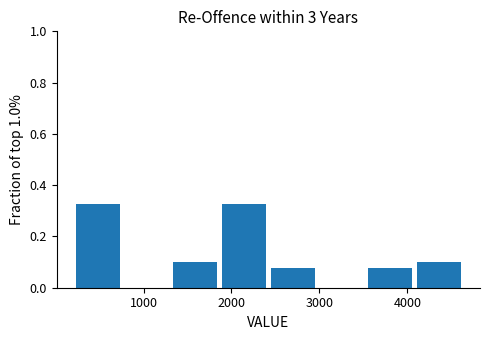

Reading left to right, transcribe this chart: for each bar, give the range it covers on the x-axis and its height. Neither the bar edges nor the heights are printed on the chart, so give them approximately, as read against the axes.

200 to 800: 0.32
800 to 1300: 0
1300 to 1900: 0.10
1900 to 2400: 0.32
2400 to 3000: 0.08
3000 to 3600: 0
3600 to 4100: 0.08
4100 to 4700: 0.10